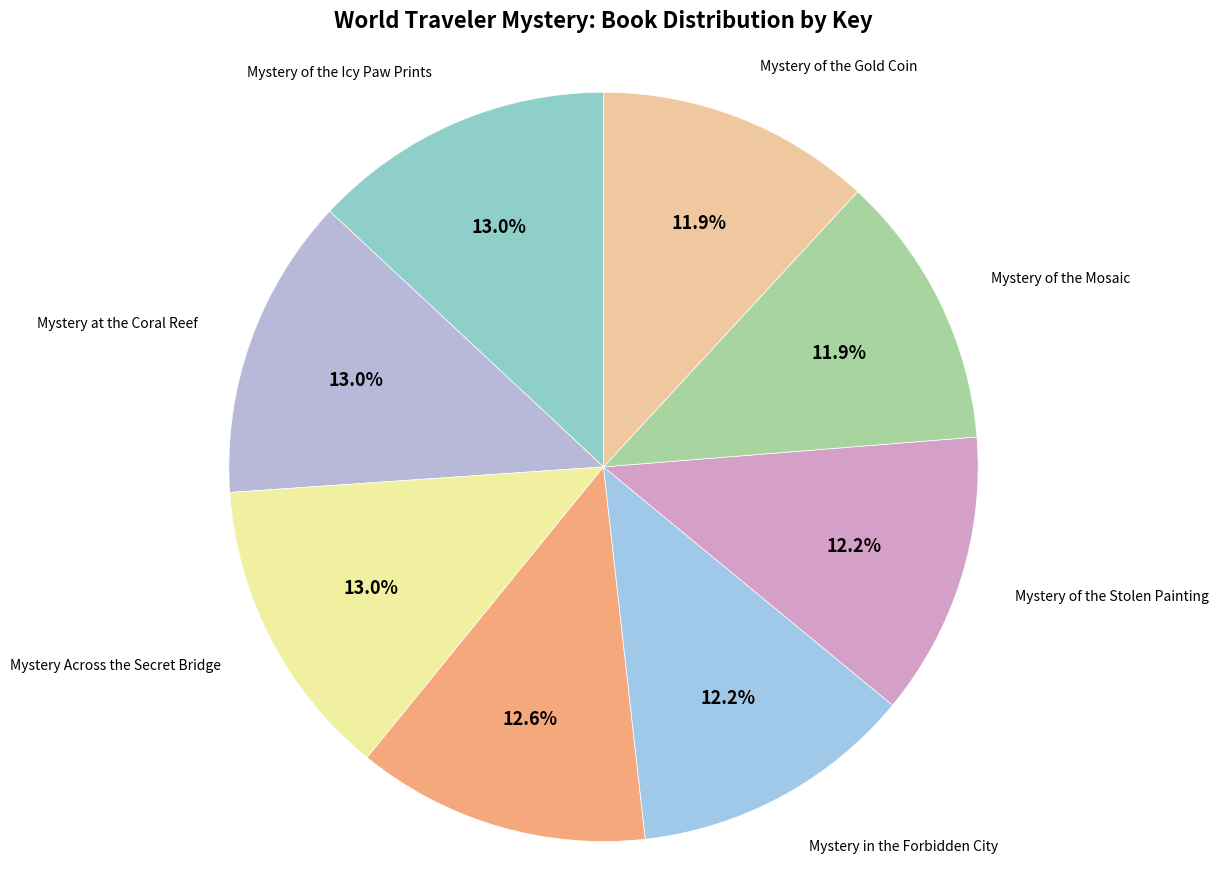

What percentage is the Mystery of the Mosaic slice, to the nearest percent?

12%